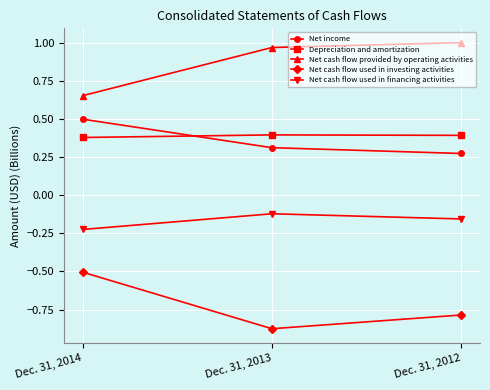

What is the value of the Depreciation and amortization point at the 2nd from the left?

0.4